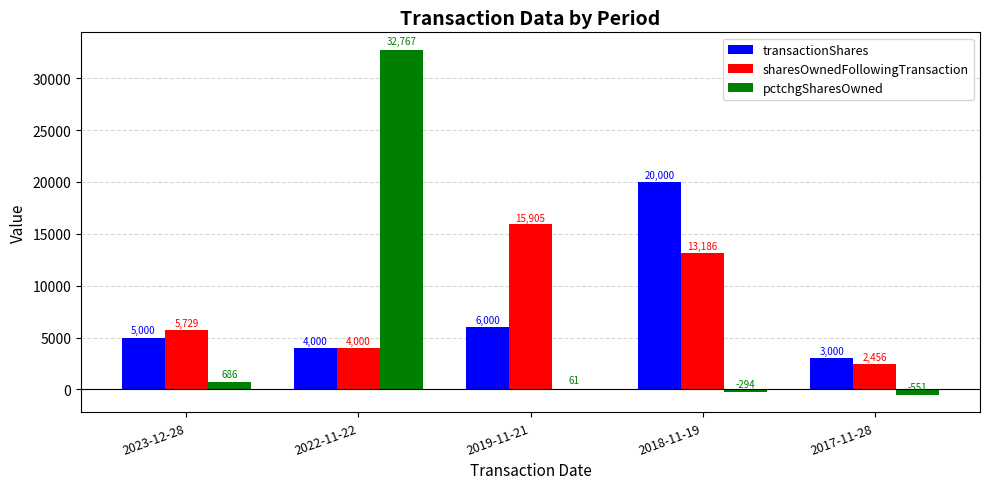

Which series has the largest range (max minus min)?

pctchgSharesOwned